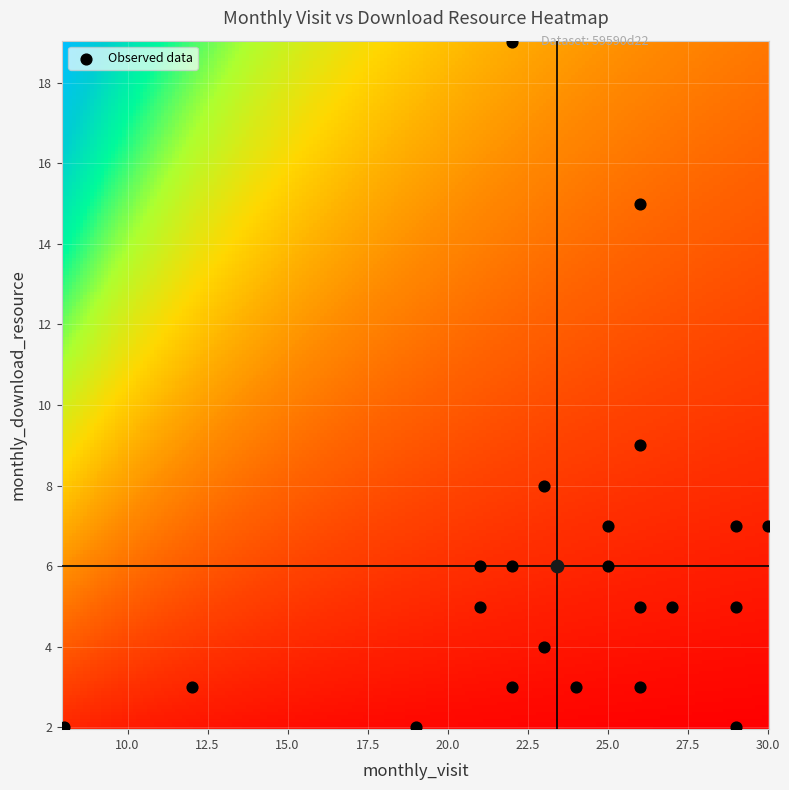

True or false: 2022-09 has a value of 1 at monthly_download_resource.

False